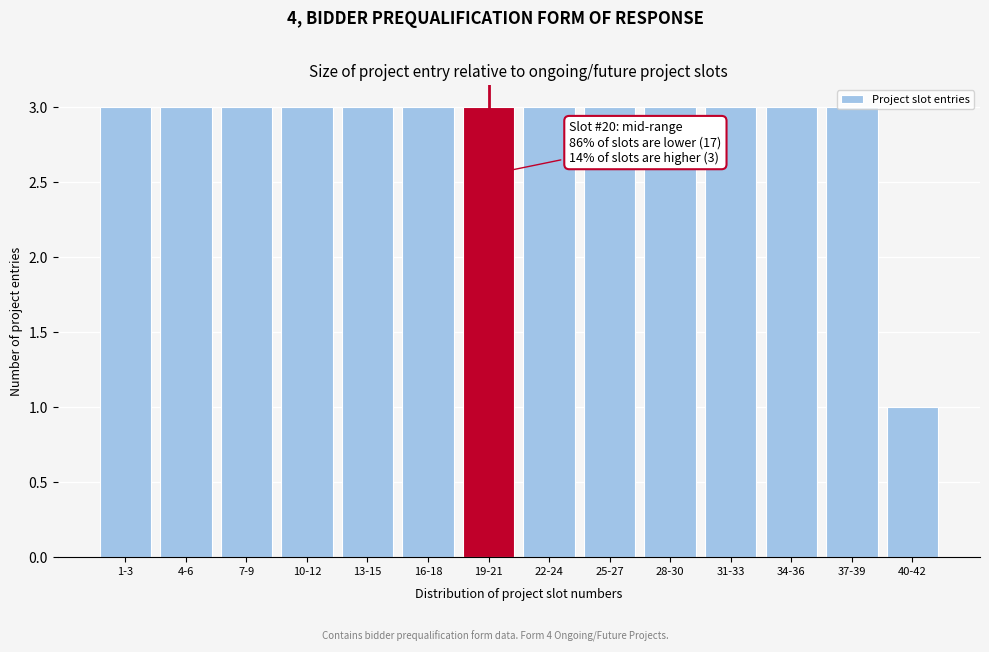

Approximately how many times larger is the value at 34-36 compared to 13-15?

1.0